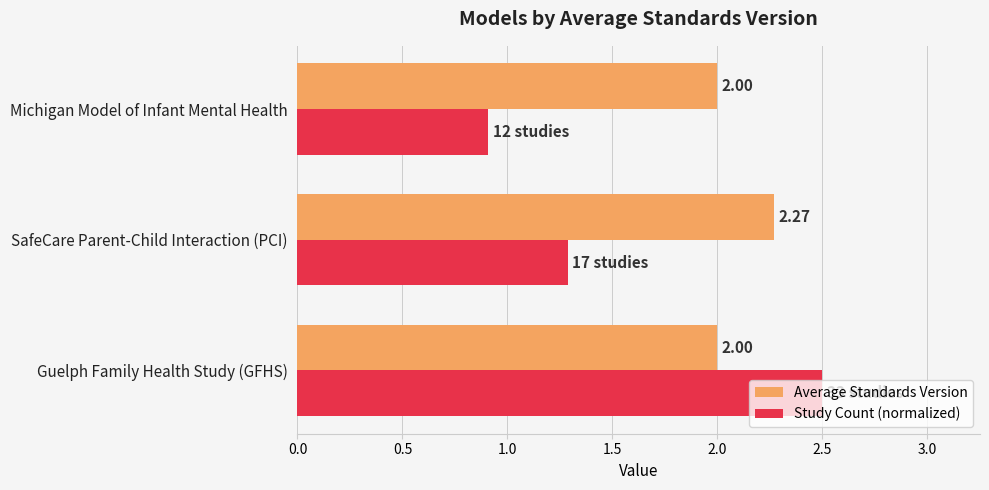

Which category has the highest value across all series?

Guelph Family Health Study (GFHS)